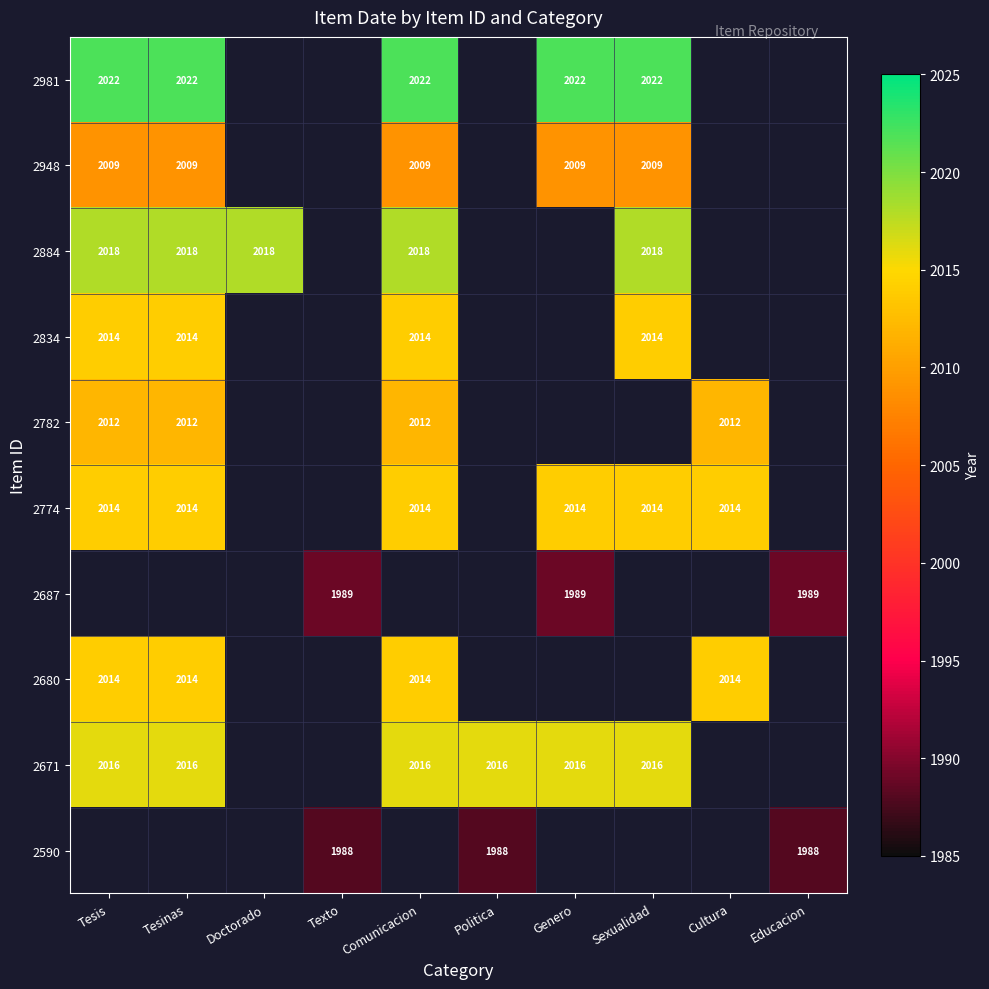

Is it true that 2590 equals 3345 at Texto?

False